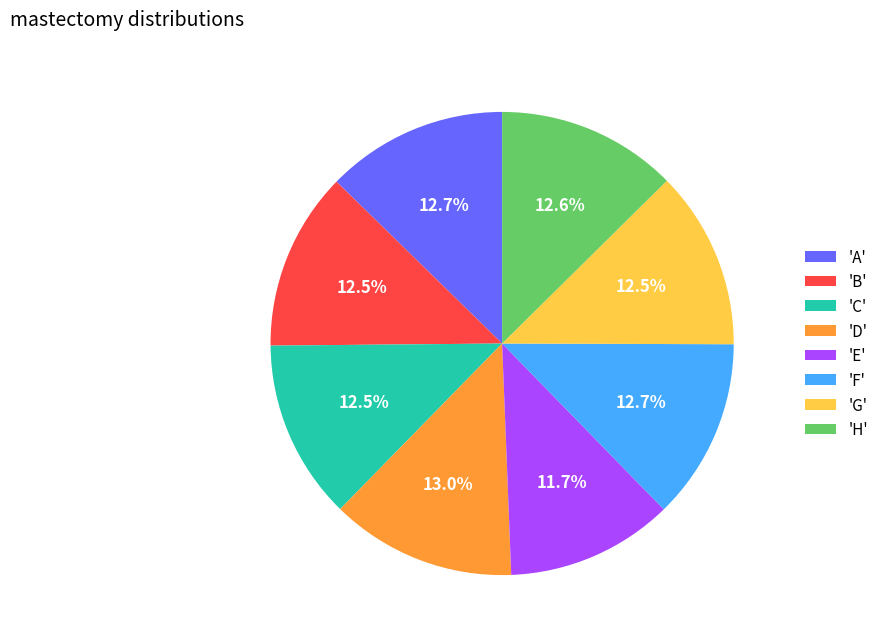

What percentage is NOT represented by 'B'?

87.5%